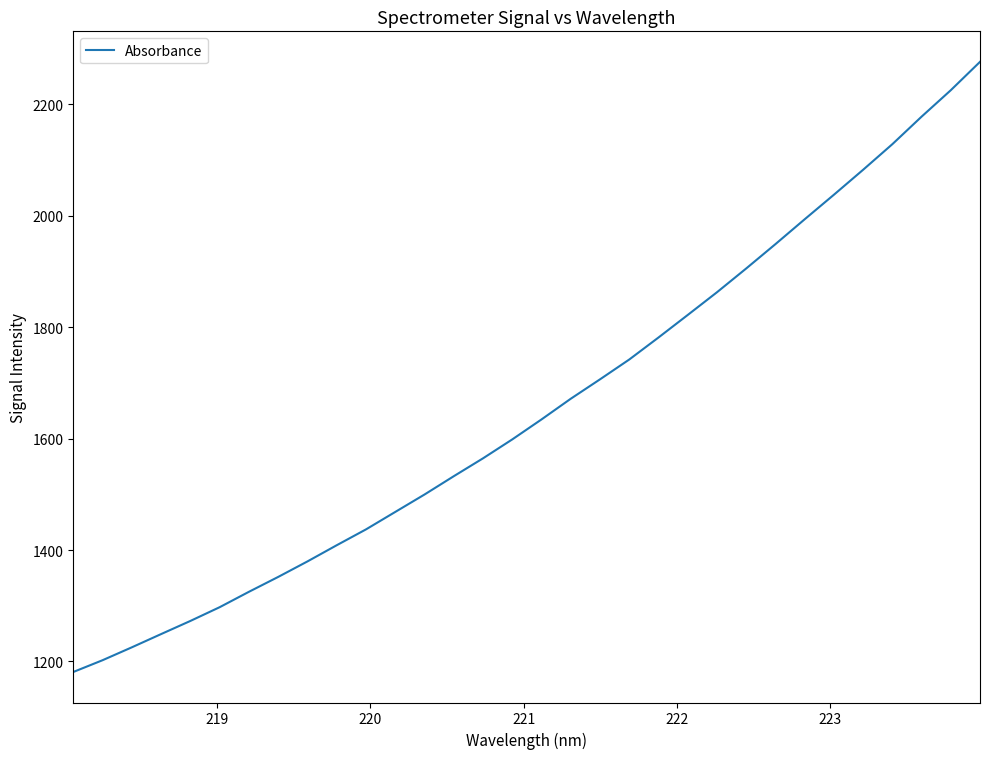

What is the greatest value displayed?

2276.4